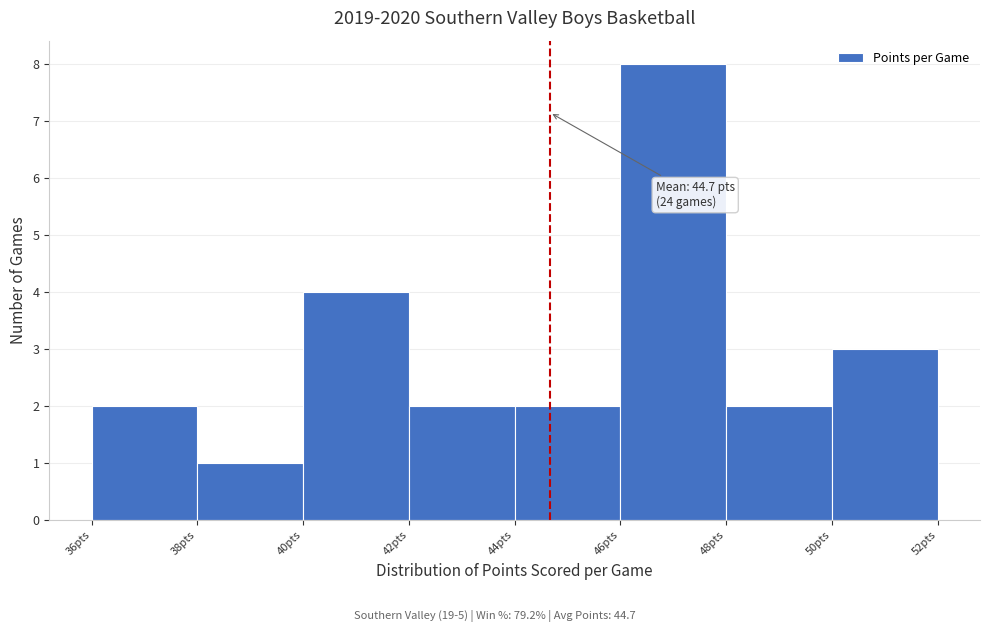

Over which range of the x-axis is the bar tallest?

46 to 48